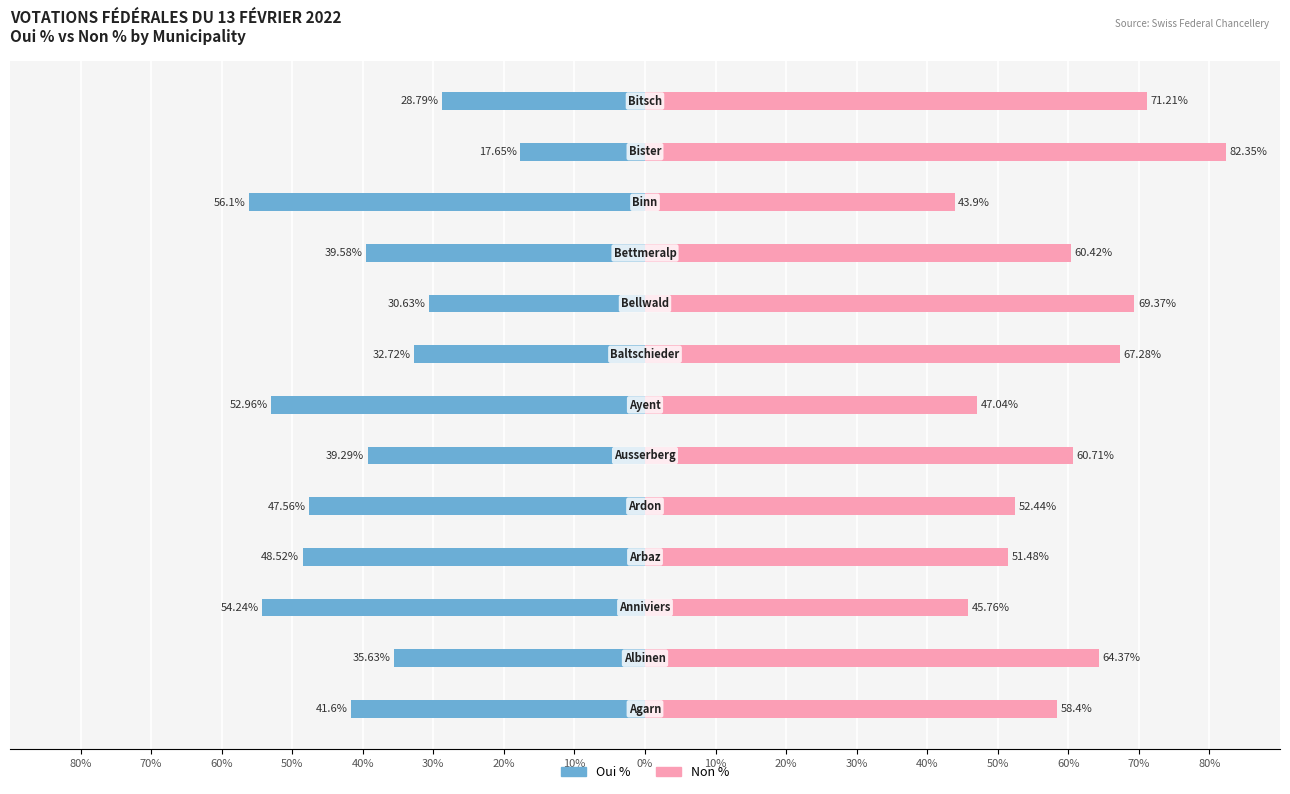

What is the lowest value of the Non % series?

43.9